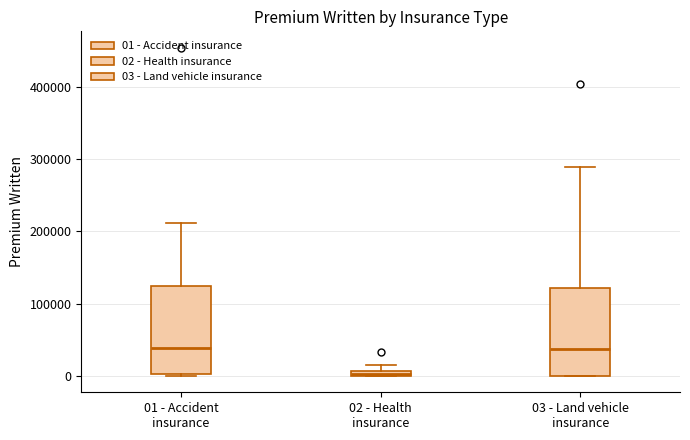

Where does the upper whisker of the box for 01 - Accident insurance end on the y-axis? The values are not printed on the chart, so give them approximately, as read against the axis.

210000